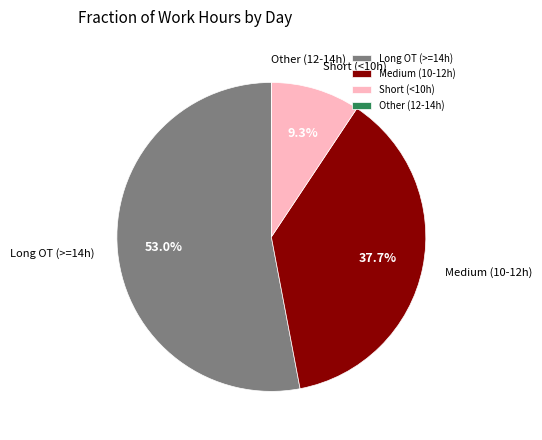

Combined, do Long OT (>=14h) and Medium (10-12h) account for over 50%?

Yes